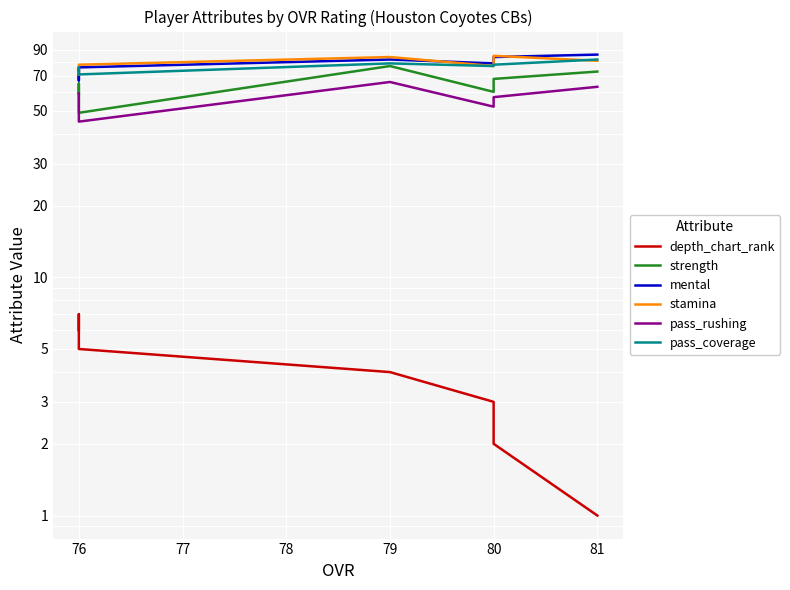

True or false: depth_chart_rank and pass_rushing intersect in this chart.

False